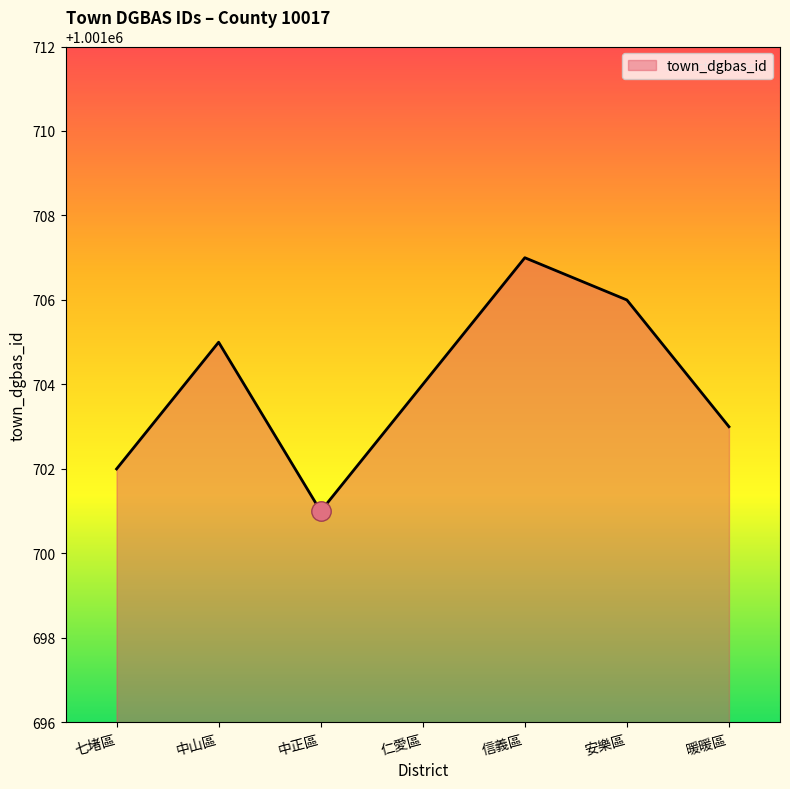

Where is the first local minimum?

中正區